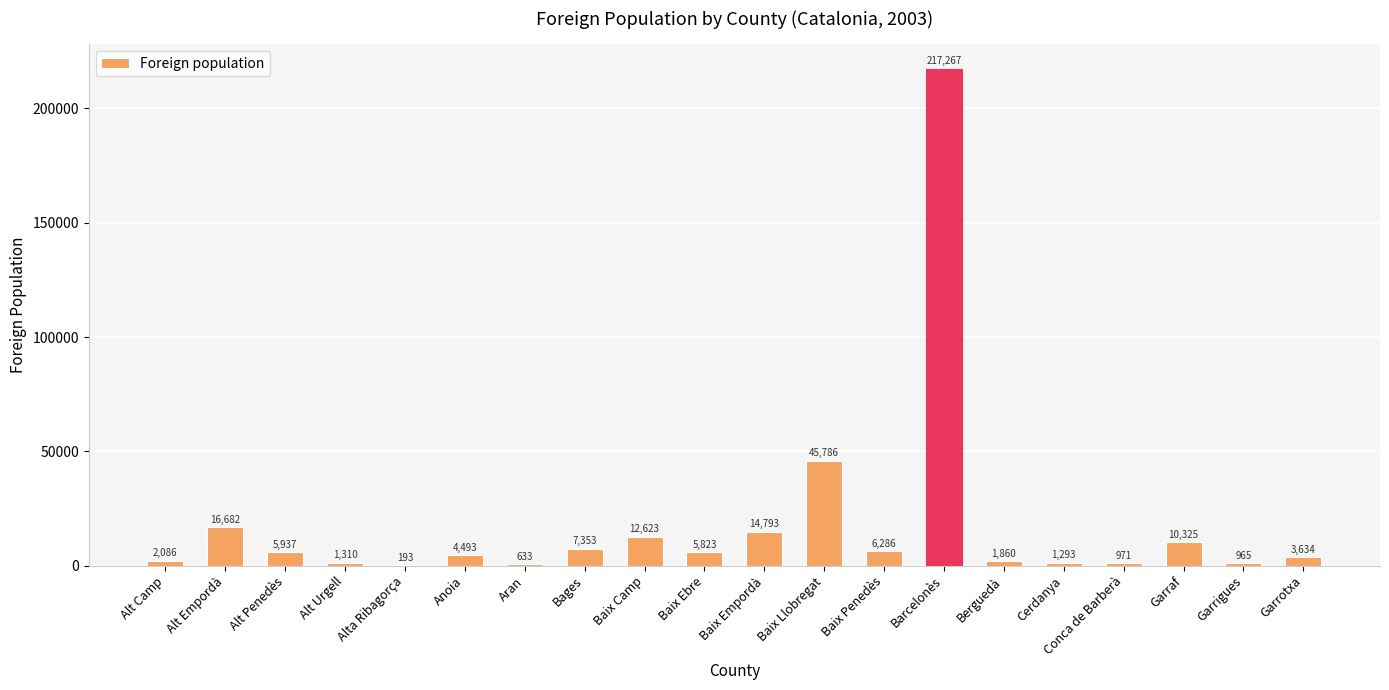

What is the maximum value shown in the chart?

217267